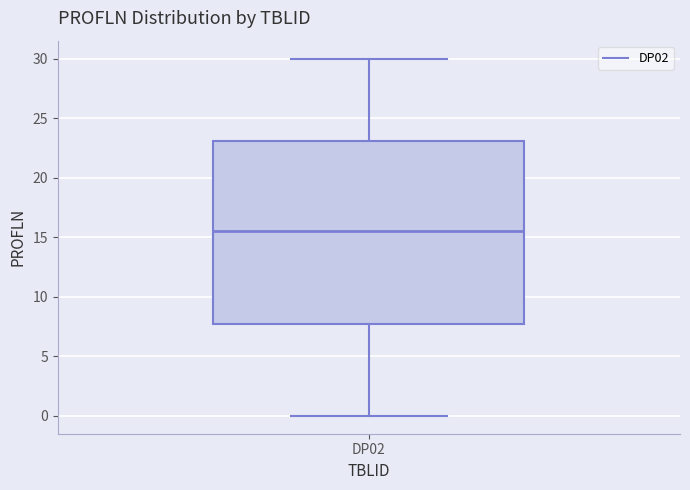

Where does the upper whisker of the box for DP02 end on the y-axis? The values are not printed on the chart, so give them approximately, as read against the axis.

30.0